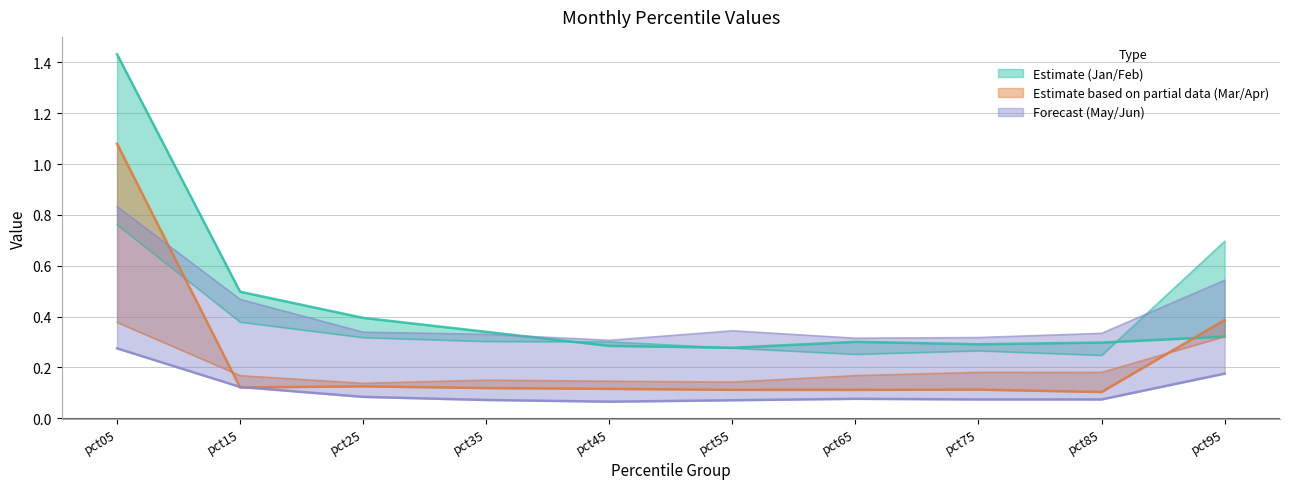

True or false: Jun has a value of 0.4 at pct65.

False